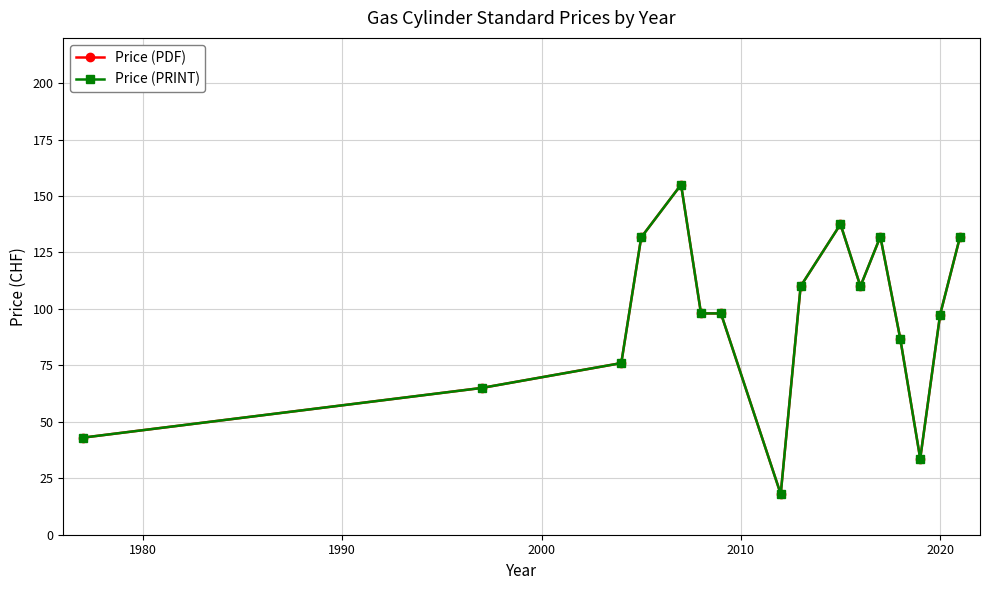

Does the chart have visible grid lines?

Yes